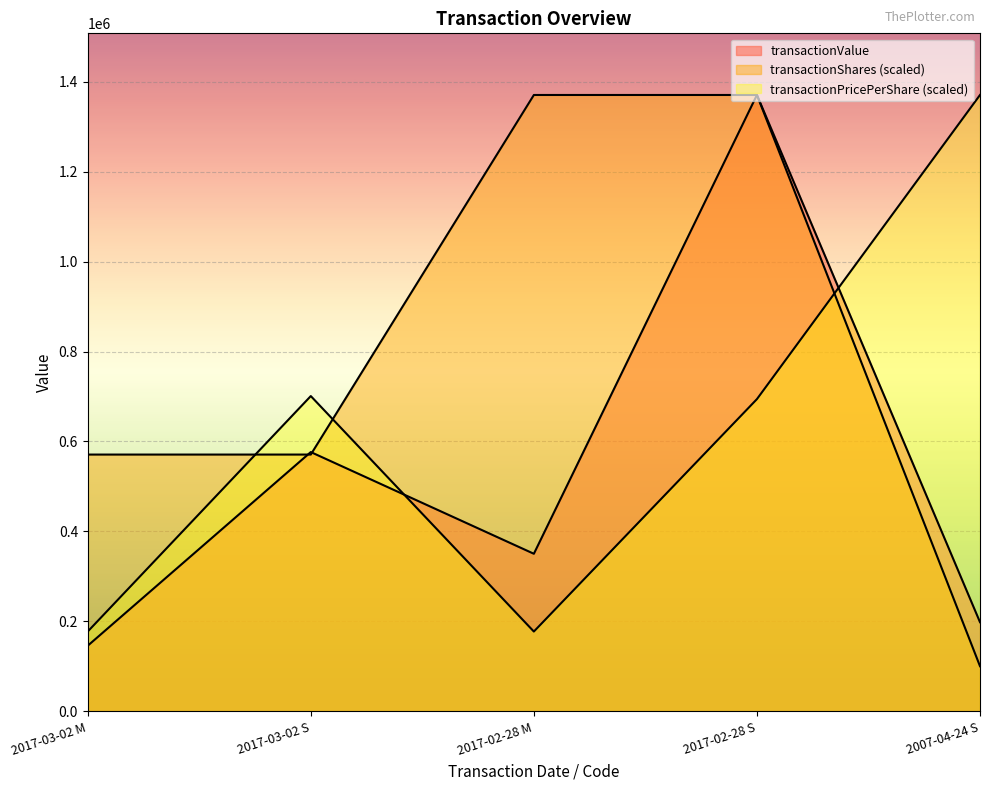

What is the value of the transactionShares point at the 5th from the left?

100483.7